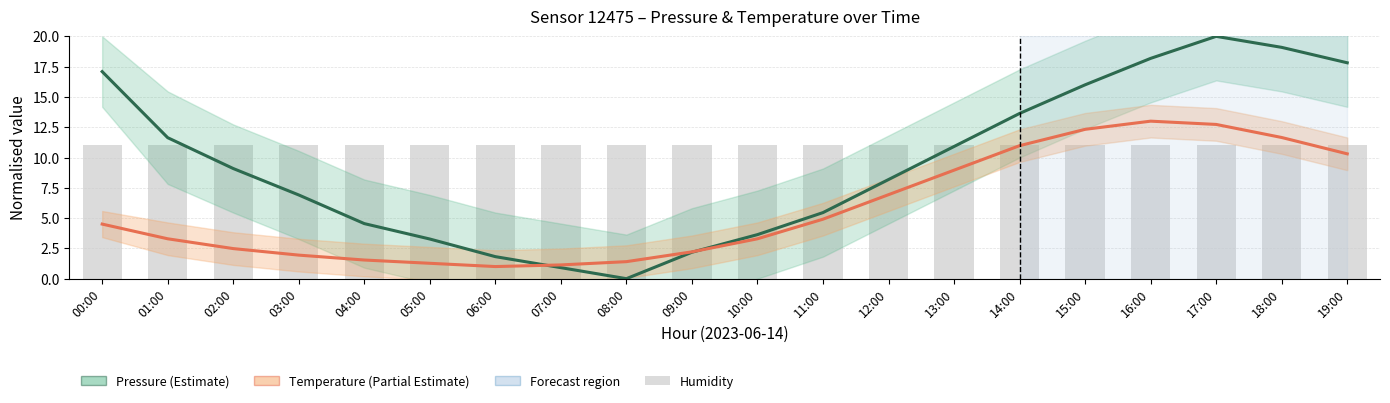

Reading left to right, what are all the values shown in this chart?

Pressure (Estimate): 17.1	11.6	9.1	6.9	4.5	3.3	1.8	0.9	0.0	2.2	3.6	5.5	8.2	10.9	13.6	16.0	18.2	20.0	19.1	17.8
Temperature (Partial Estimate): 4.5	3.3	2.5	1.9	1.5	1.3	1.0	1.1	1.4	2.2	3.3	4.9	6.9	9.0	11.0	12.3	13.0	12.7	11.7	10.3
humidity: 11.0	11.0	11.0	11.0	11.0	11.0	11.0	11.0	11.0	11.0	11.0	11.0	11.0	11.0	11.0	11.0	11.0	11.0	11.0	11.0